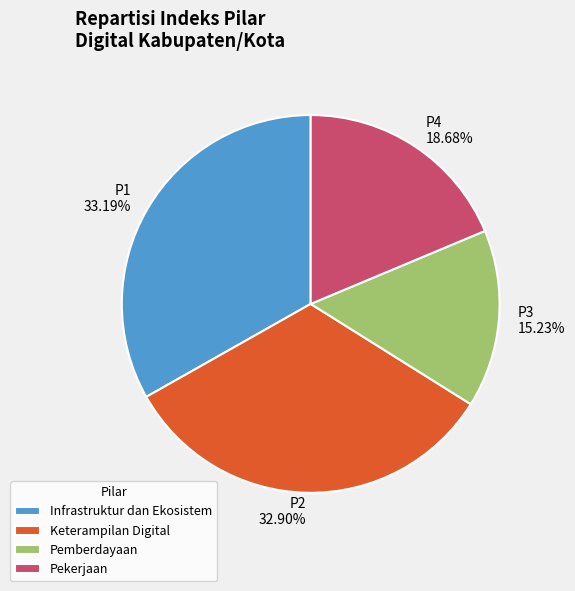

Approximately how many times larger is the value at P3 compared to P4?

0.8